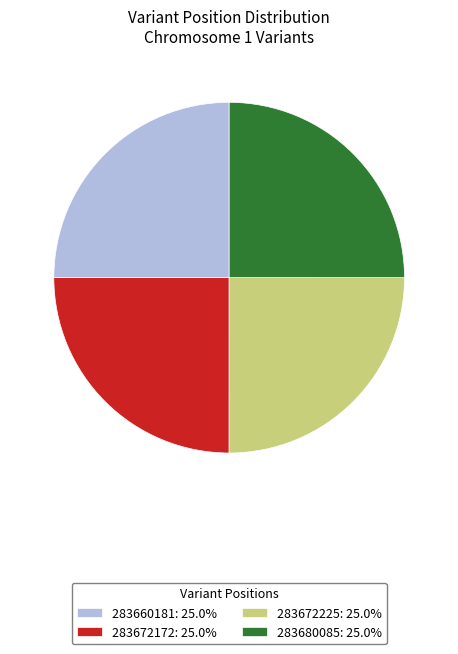

True or false: 283660181 accounts for 25% of the total.

True